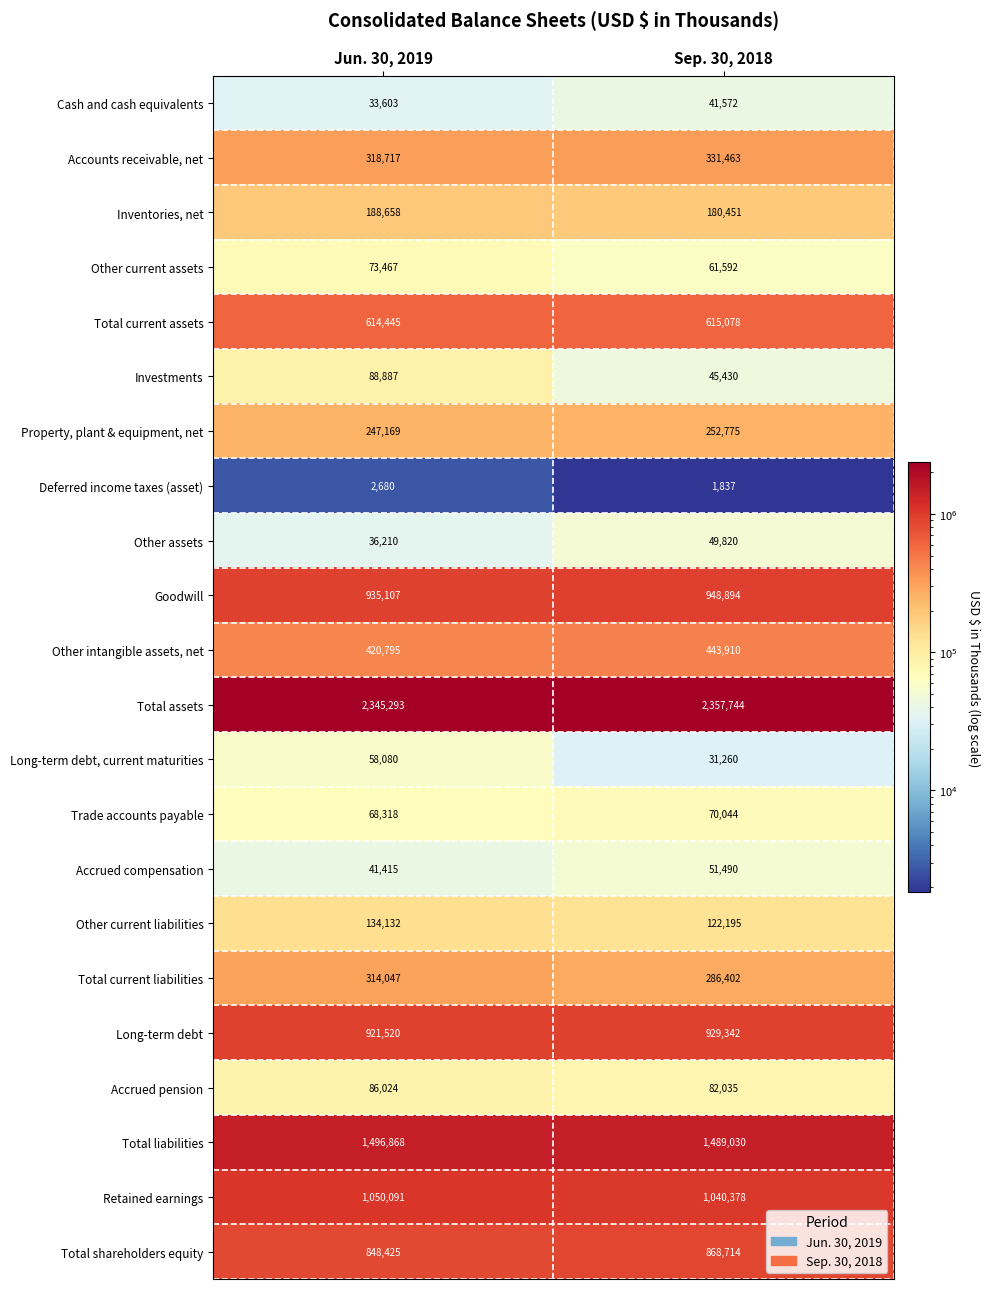

What is the difference between the maximum and minimum values in the Goodwill series?

13787